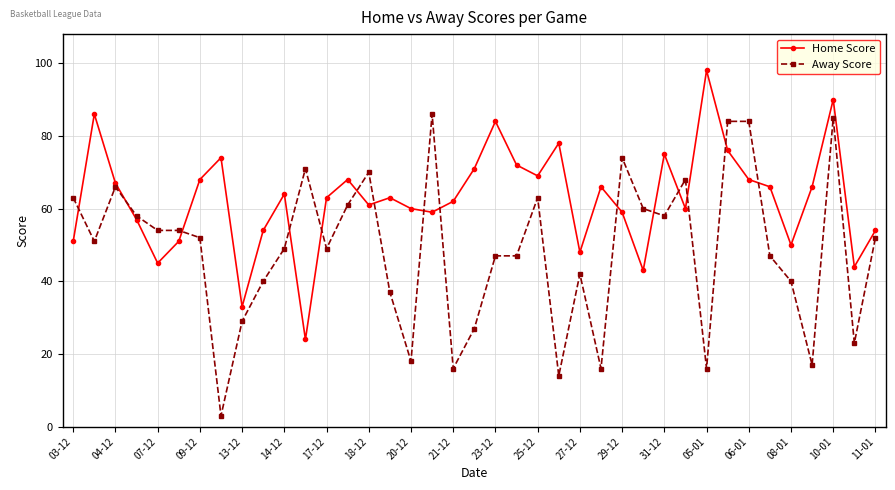

What is the value of the Away Score point at the 29th from the left?

58